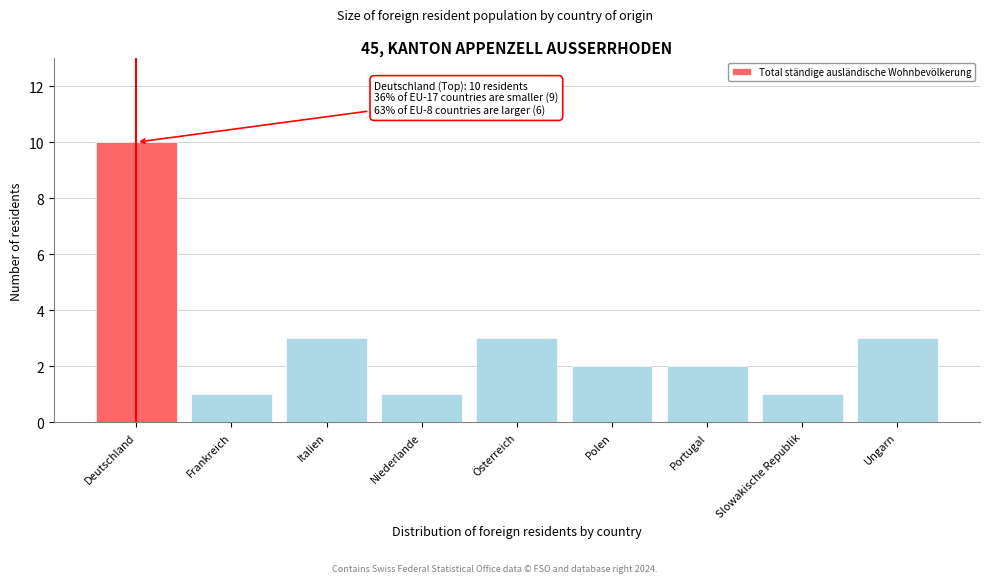

Reading left to right, extract all data points from this chart.

Deutschland=10	Frankreich=1	Italien=3	Niederlande=1	Österreich=3	Polen=2	Portugal=2	Slowakische Republik=1	Ungarn=3